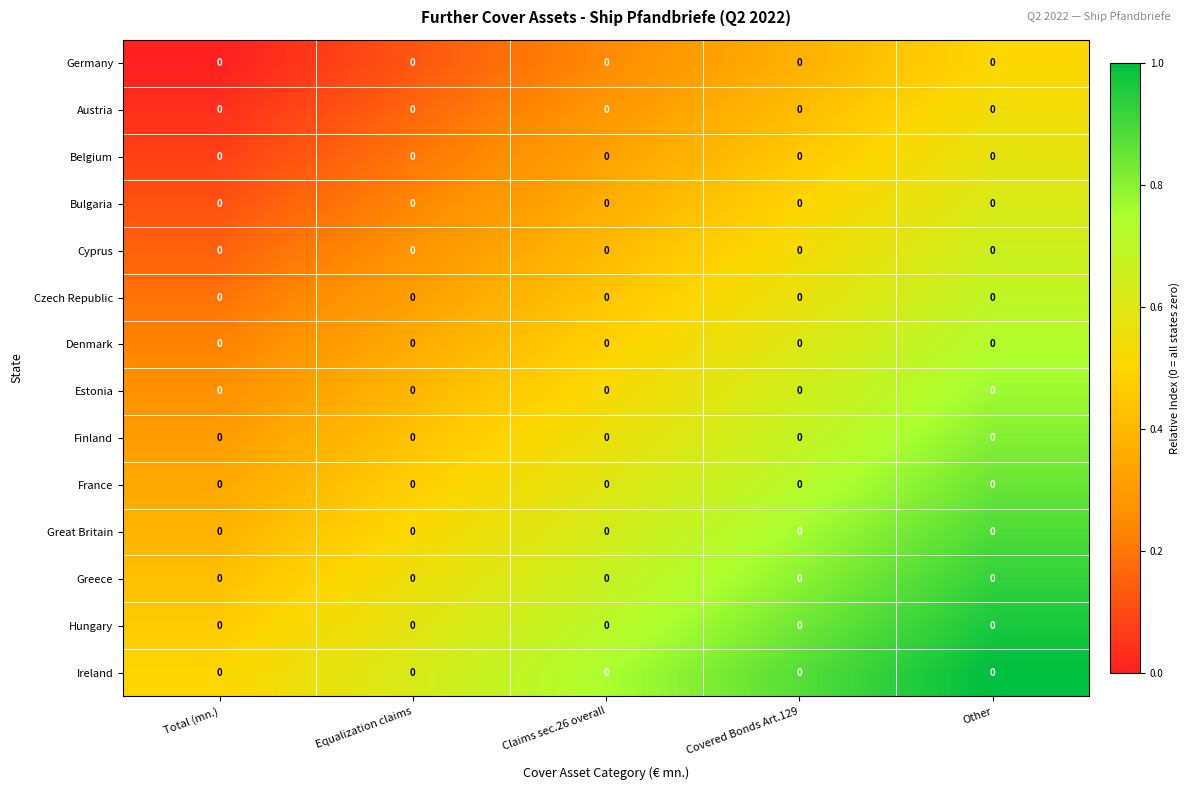

Which series has the largest range (max minus min)?

Germany